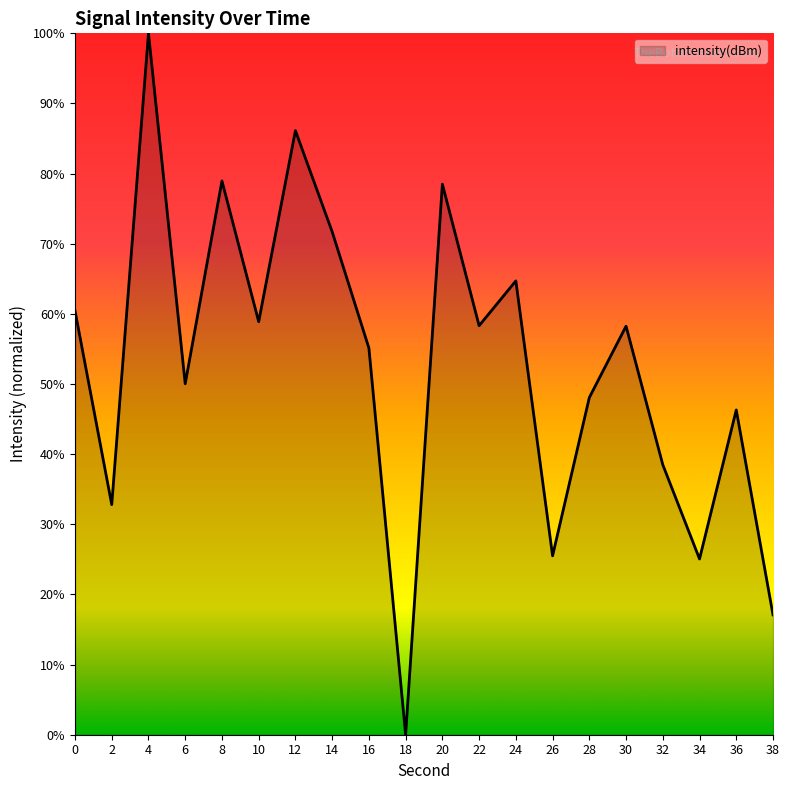

What is the approximate value at 2?

32.8